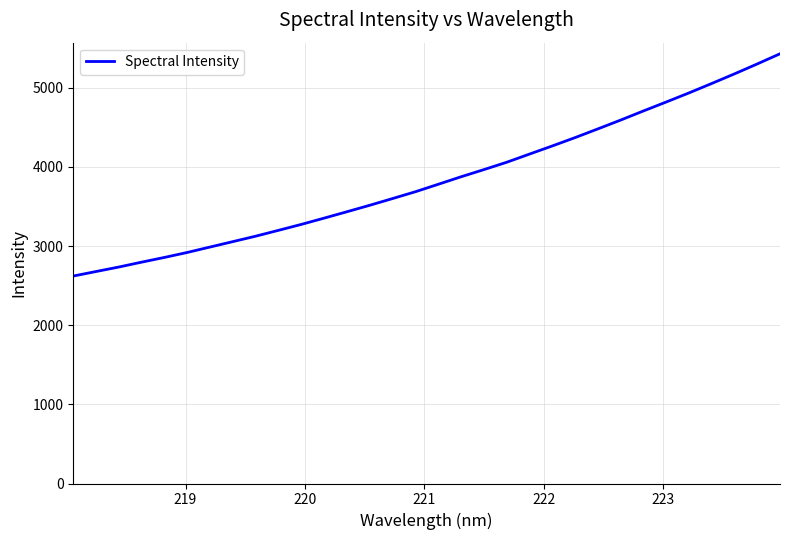

What is the difference between the maximum and minimum values?

2807.8